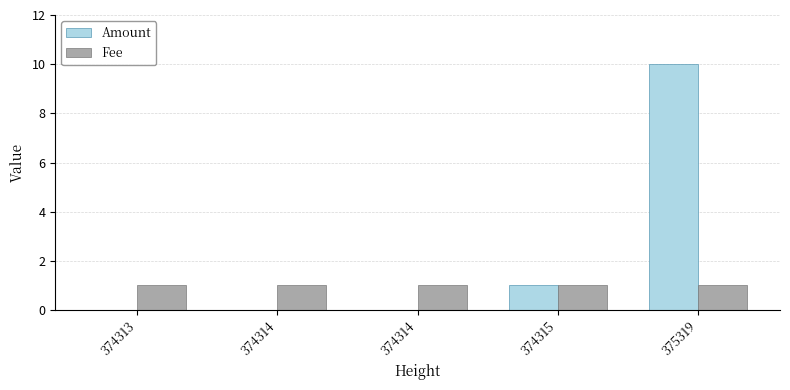

At 375319, list the series in order from smallest to largest.

Fee, Amount